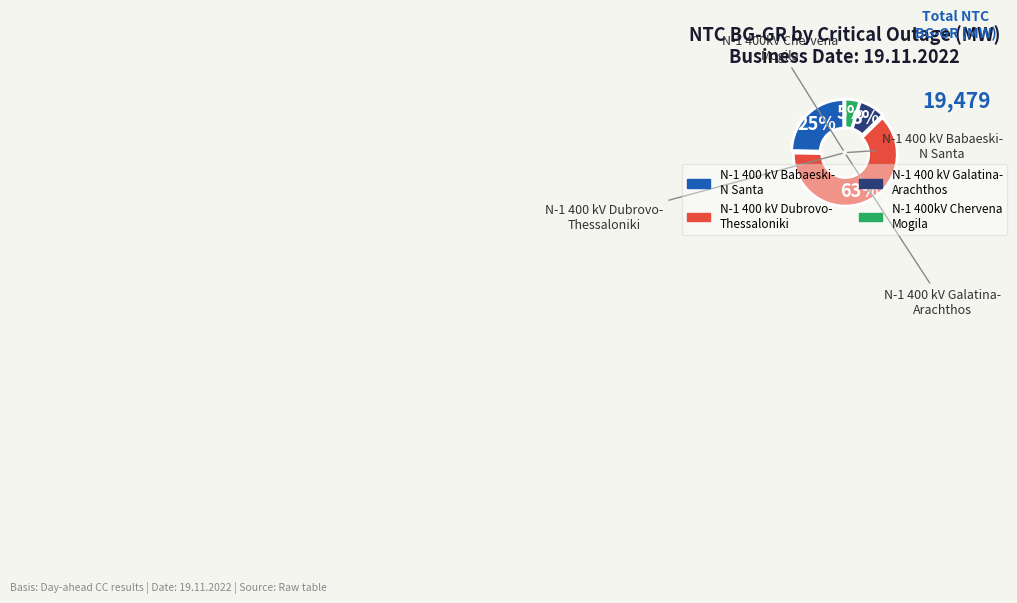

Is there any slice that represents more than half of the pie?

Yes